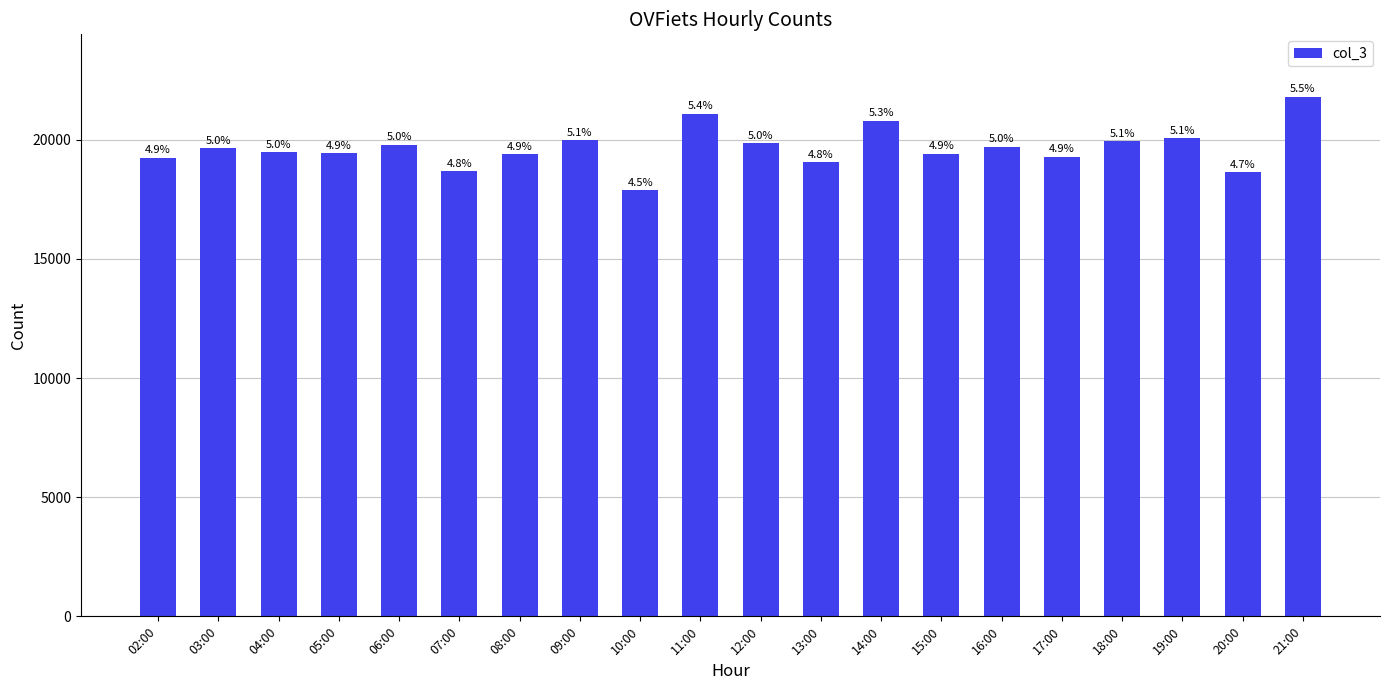

Does the chart contain stacked bars?

No